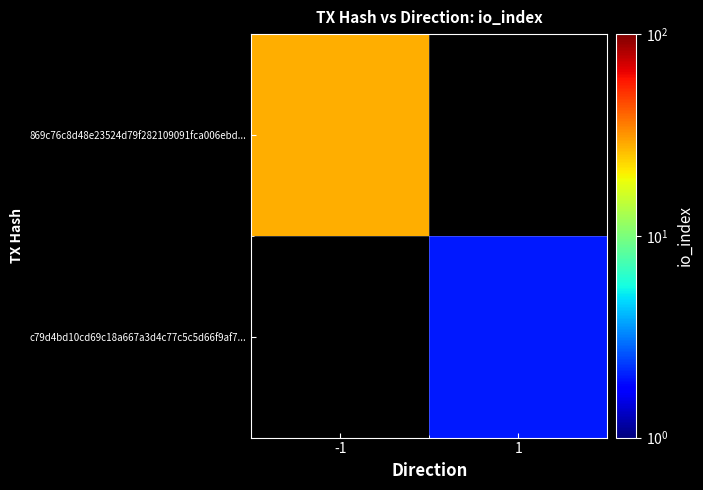

How many values in 869c76c8d48e23524d79f282109091fca006ebd... are above zero?

1